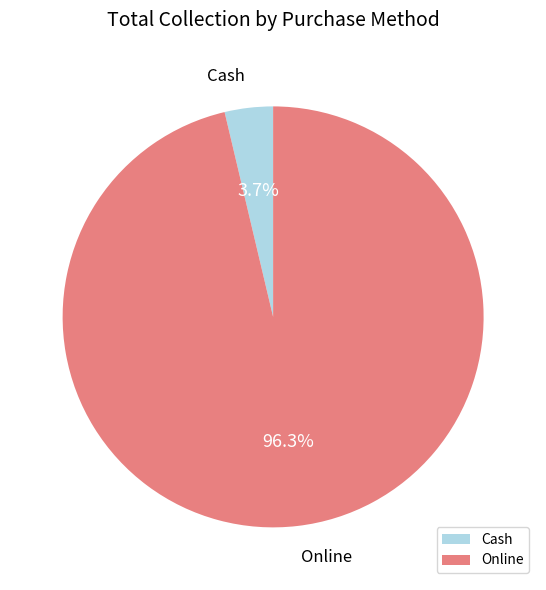

How many segments does this pie chart have?

2